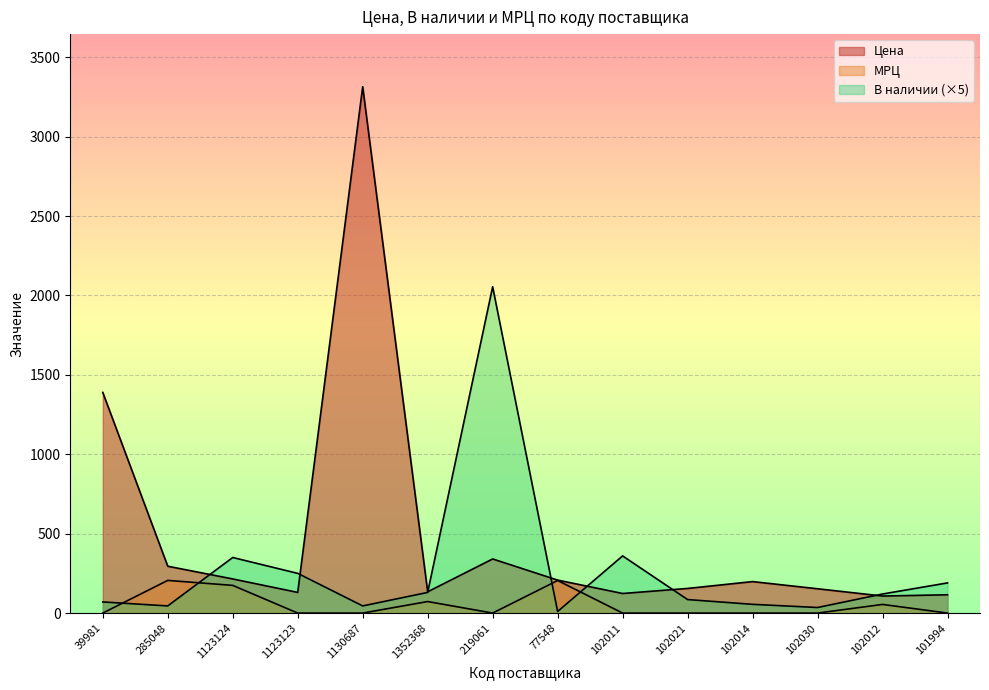

What value does the Цена series have at 1352368?

134.0